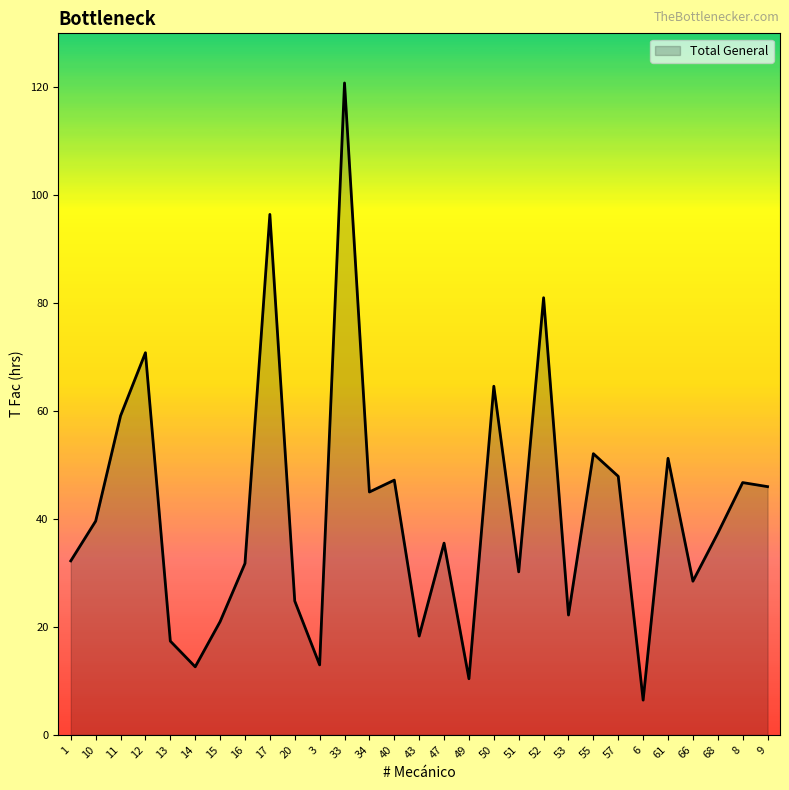

Which category has the highest value across all series?

33